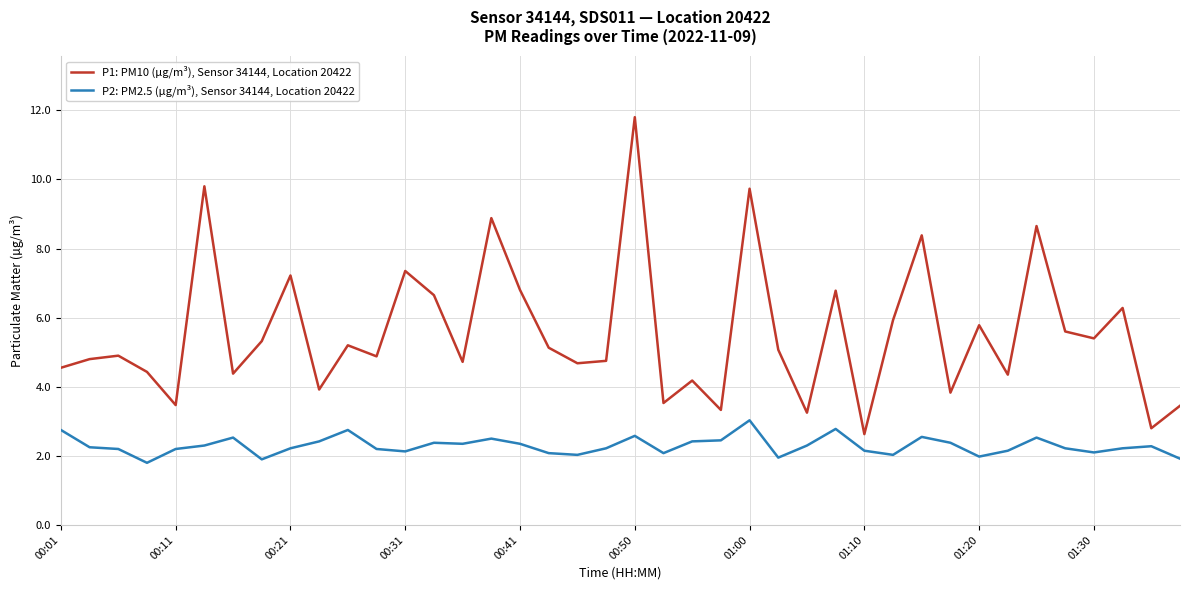

What is the lowest value of the P2: PM2.5 (µg/m³), Sensor 34144, Location 20422 series?

1.8